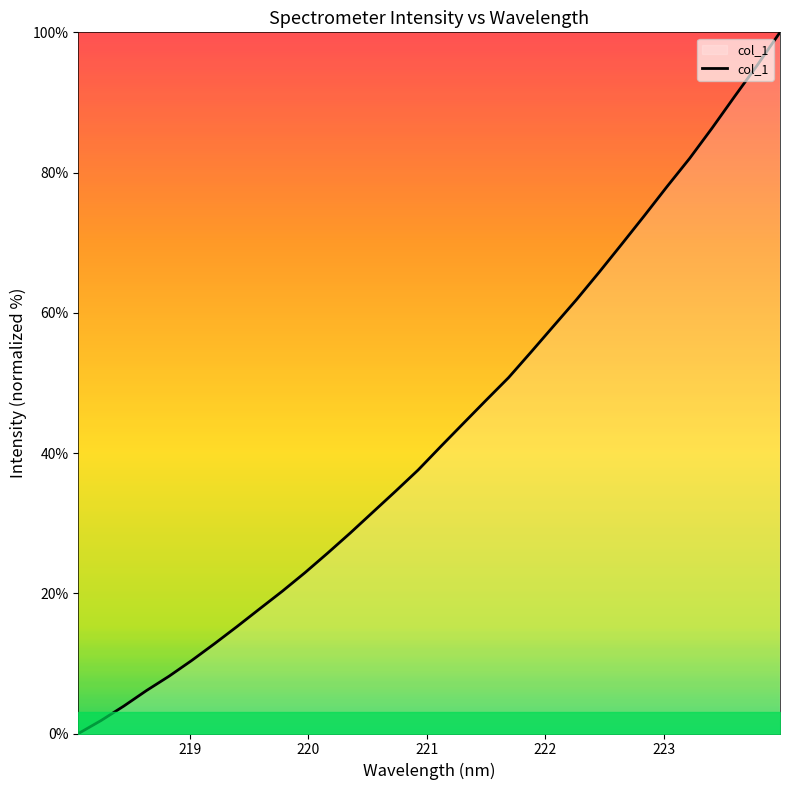

What is the greatest value displayed?

100.0